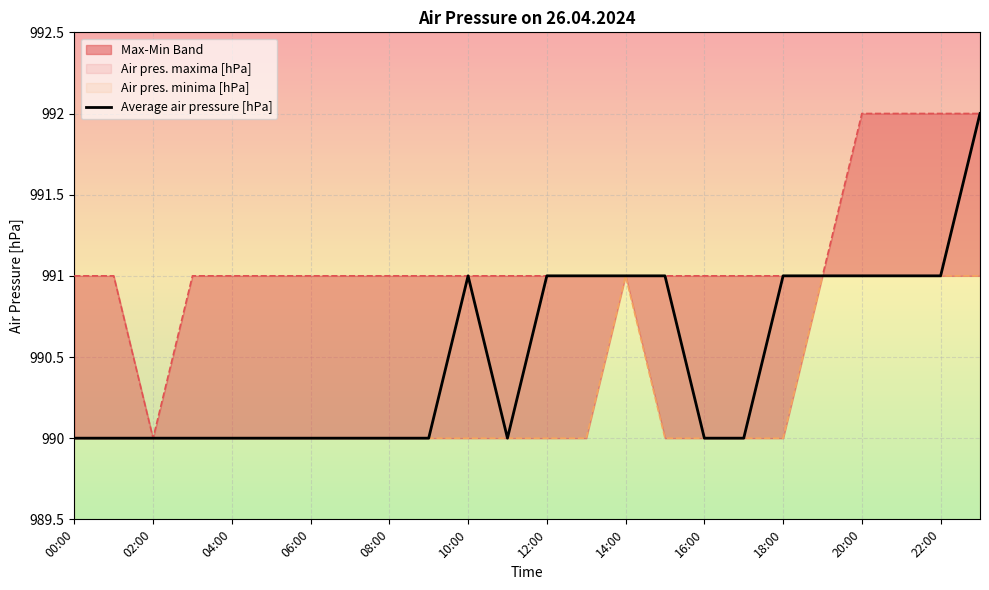

How many interior local peaks (higher than both neighbors) does the data have?

1